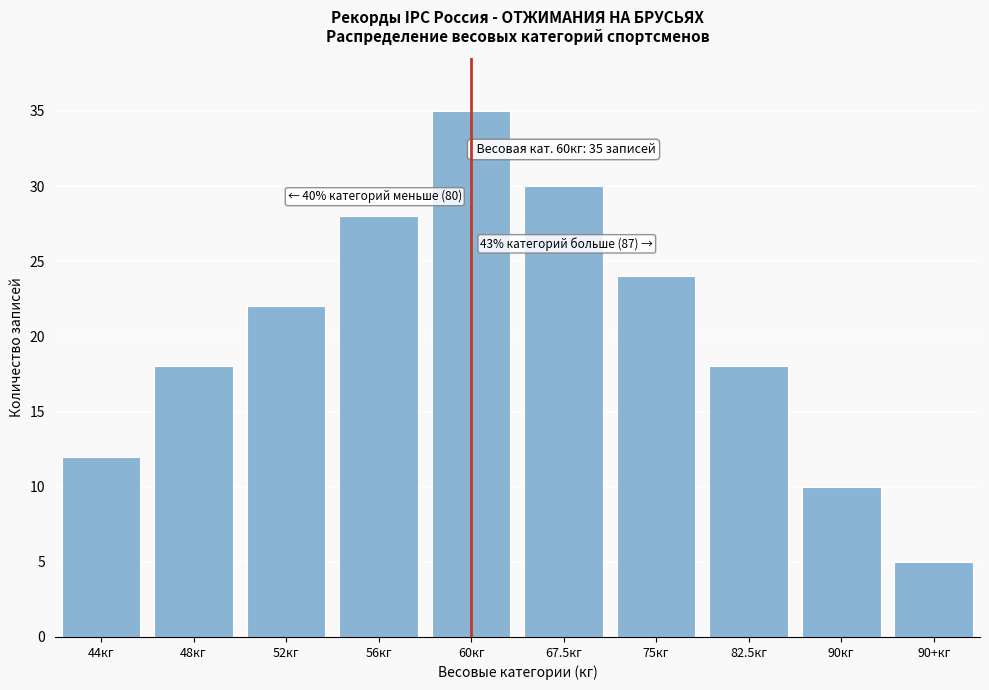

Reading left to right, list all the values displayed in this chart.

44кг=12	48кг=18	52кг=22	56кг=28	60кг=35	67.5кг=30	75кг=24	82.5кг=18	90кг=10	90+кг=5